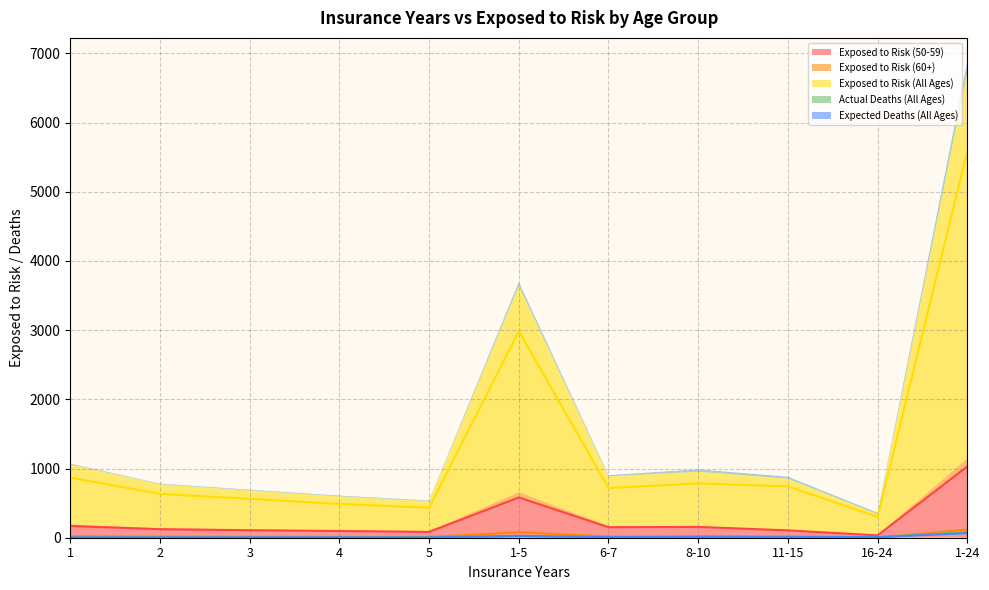

What position from the left is 16-24?

10